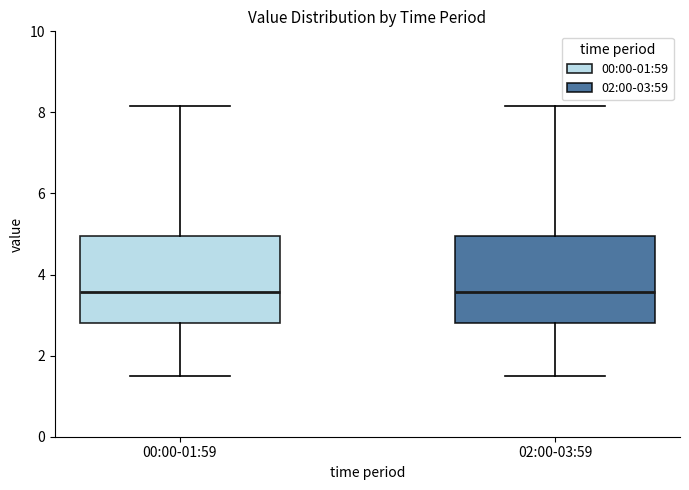

Where is the upper edge of the box for 02:00-03:59 on the y-axis? The values are not printed on the chart, so give them approximately, as read against the axis.

5.0